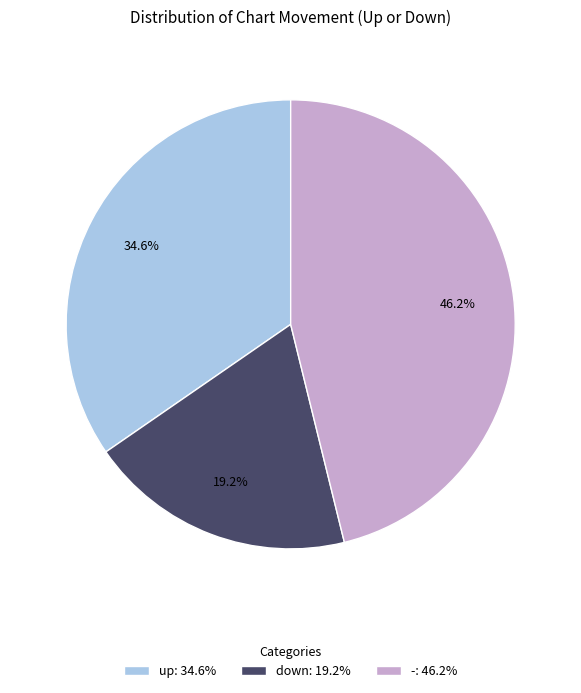

To the nearest percent, what percentage of the pie is down?

19%